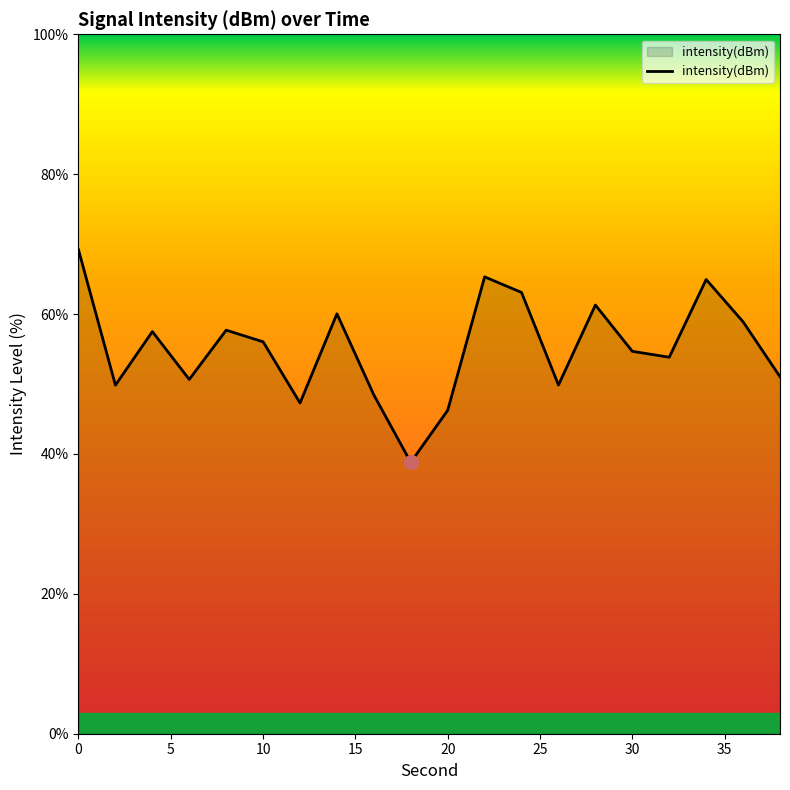

What is the greatest value displayed?

69.2